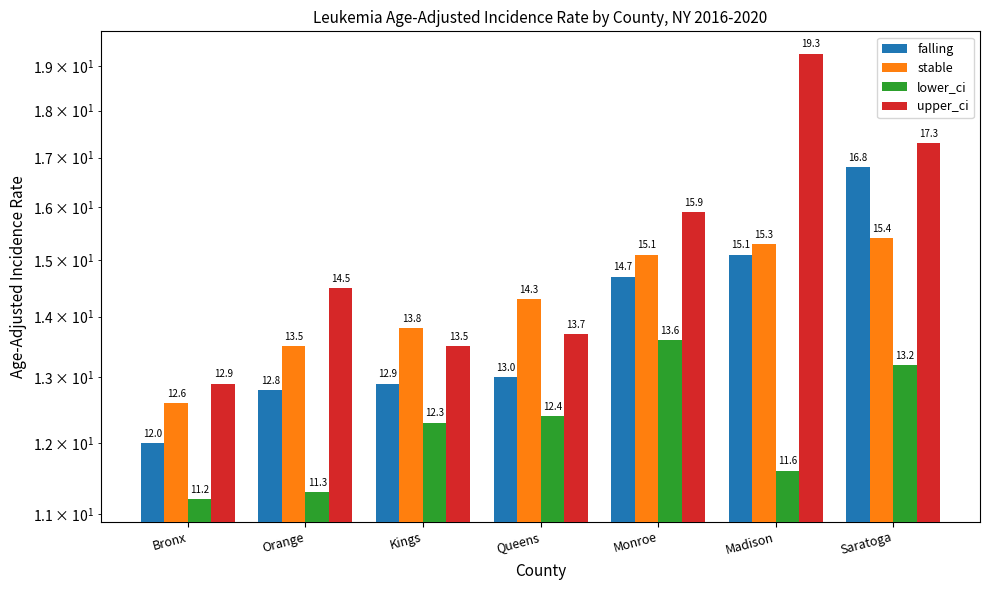

How many bars are there in each group?

4